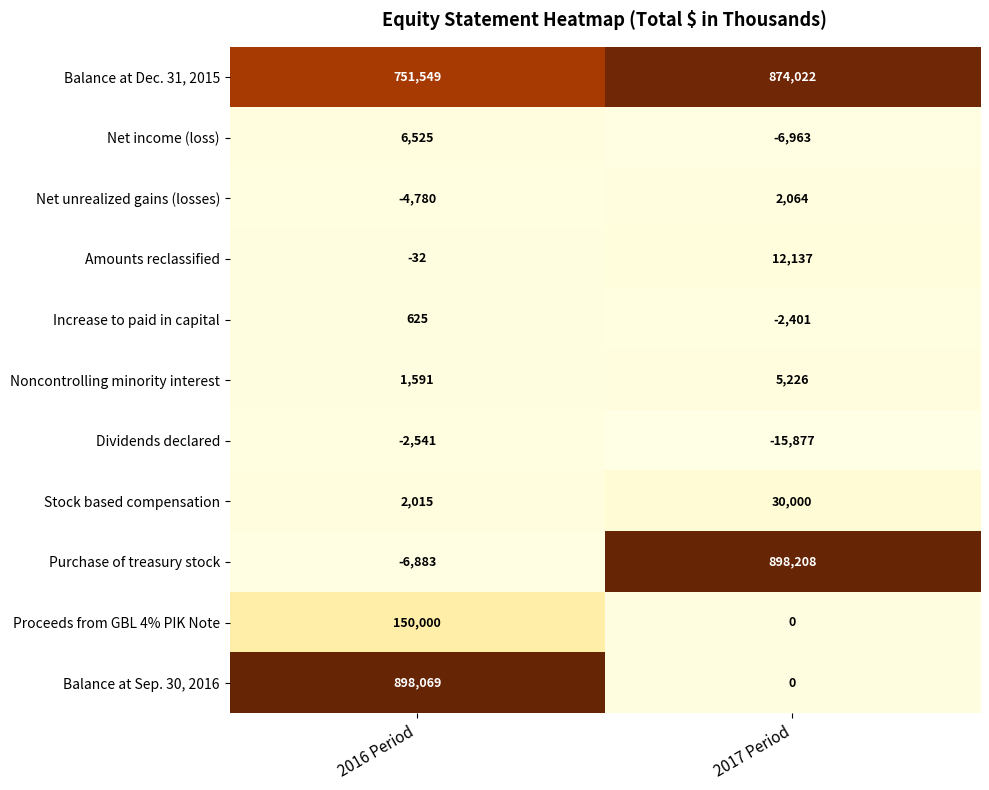

Between 2016 Period and 2017 Period, which series saw the biggest shift?

Purchase of treasury stock